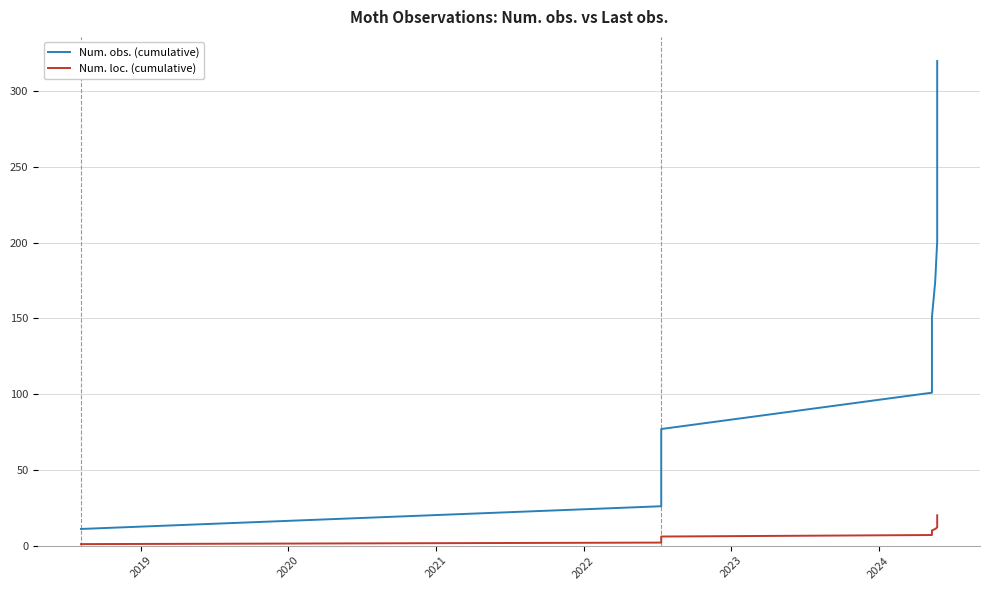

True or false: Num. obs. (cumulative) has a value of 34 at 2022.

False